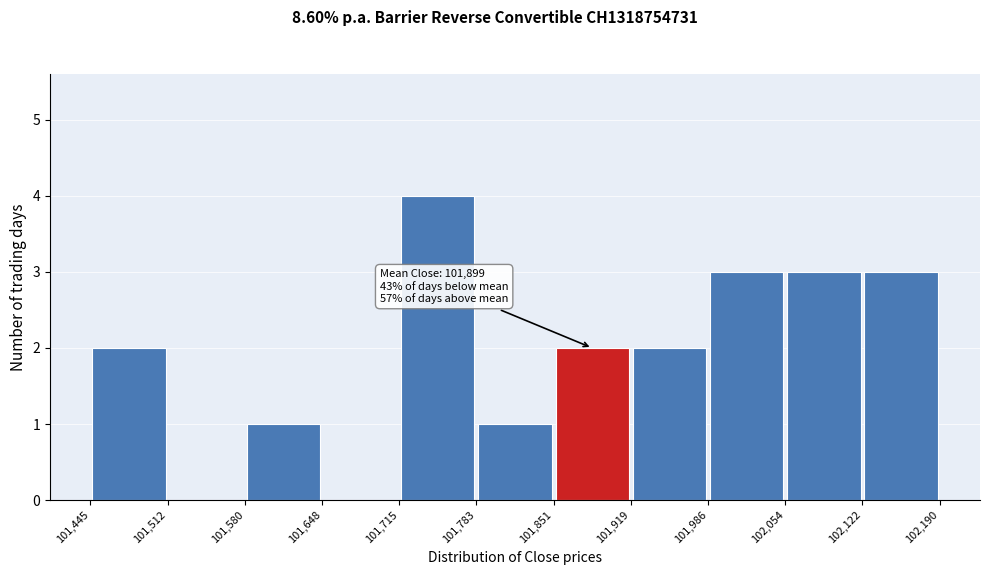

Over which range of the x-axis is the bar tallest?

101,715 to 101,783